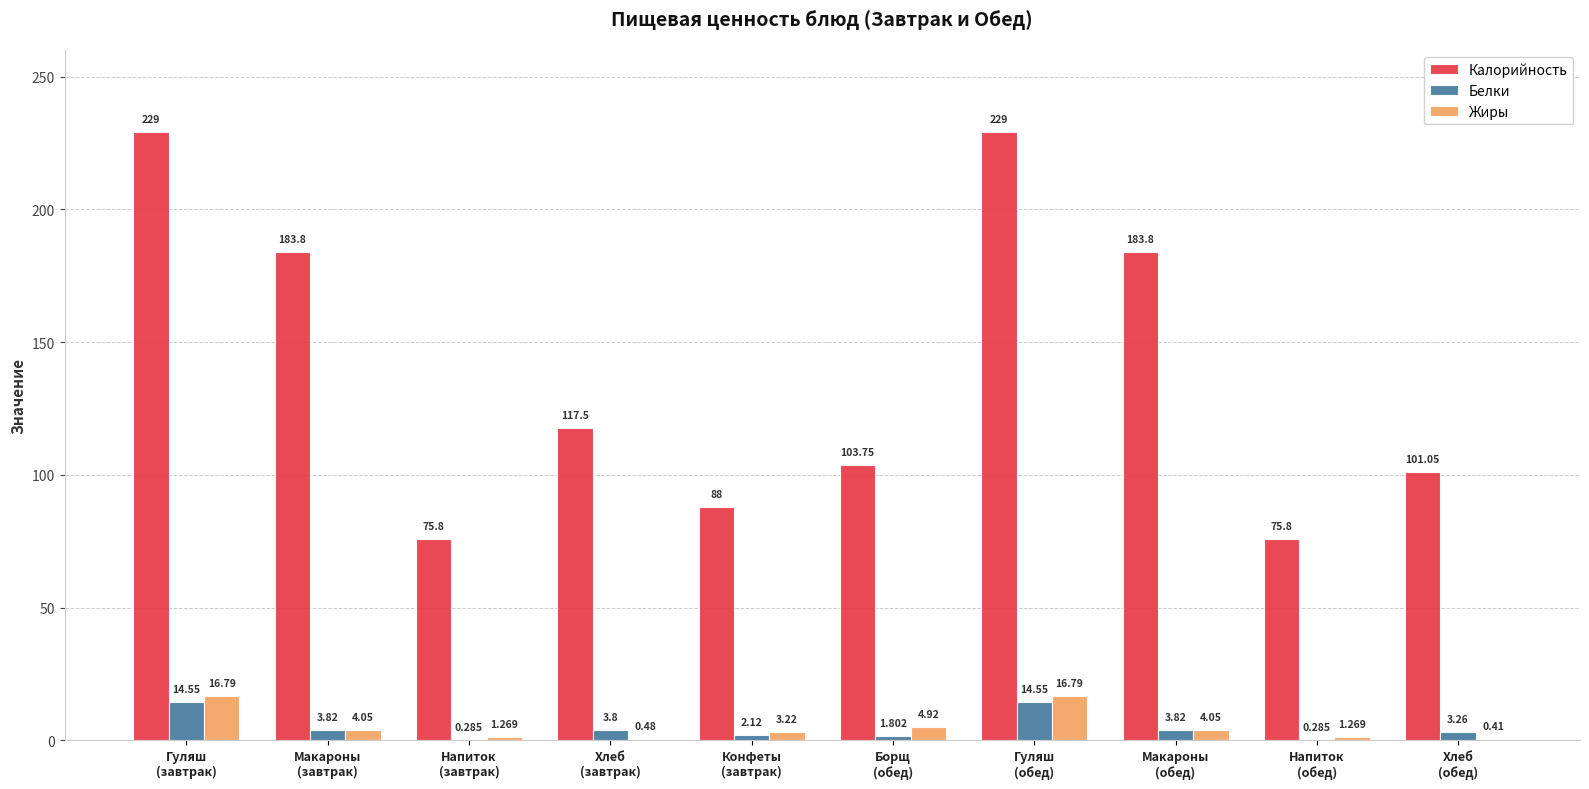

Which series has the largest total across all categories?

Калорийность